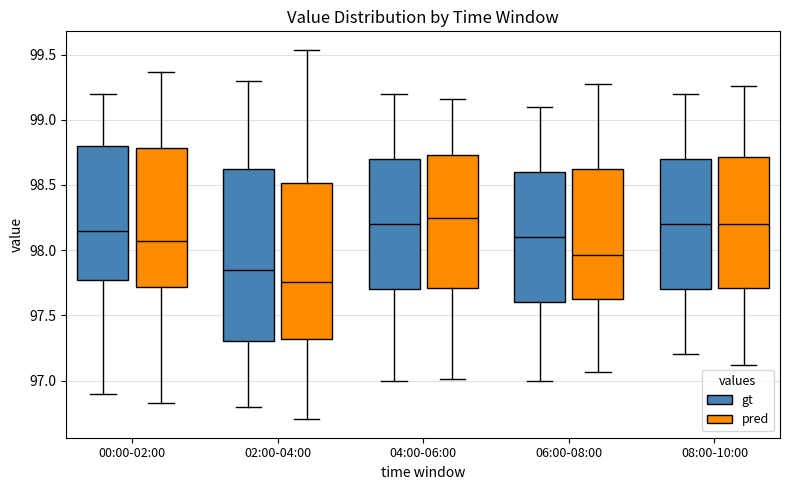

Reading left to right, transcribe this box plot: for each box, give where its median line is, the range the box spans, and where its two whiskers end, as read against the y-axis. The values are not printed on the chart, so give them approximately, as read against the axis.

00:00-02:00 (gt): median 98.15, box 97.80 to 98.80, whiskers 96.90 to 99.20
00:00-02:00 (pred): median 98.05, box 97.70 to 98.80, whiskers 96.80 to 99.35
02:00-04:00 (gt): median 97.85, box 97.30 to 98.65, whiskers 96.80 to 99.30
02:00-04:00 (pred): median 97.75, box 97.30 to 98.50, whiskers 96.70 to 99.55
04:00-06:00 (gt): median 98.20, box 97.70 to 98.70, whiskers 97.00 to 99.20
04:00-06:00 (pred): median 98.25, box 97.70 to 98.75, whiskers 97.00 to 99.15
06:00-08:00 (gt): median 98.10, box 97.60 to 98.60, whiskers 97.00 to 99.10
06:00-08:00 (pred): median 97.95, box 97.65 to 98.60, whiskers 97.05 to 99.30
08:00-10:00 (gt): median 98.20, box 97.70 to 98.70, whiskers 97.20 to 99.20
08:00-10:00 (pred): median 98.20, box 97.70 to 98.70, whiskers 97.10 to 99.25